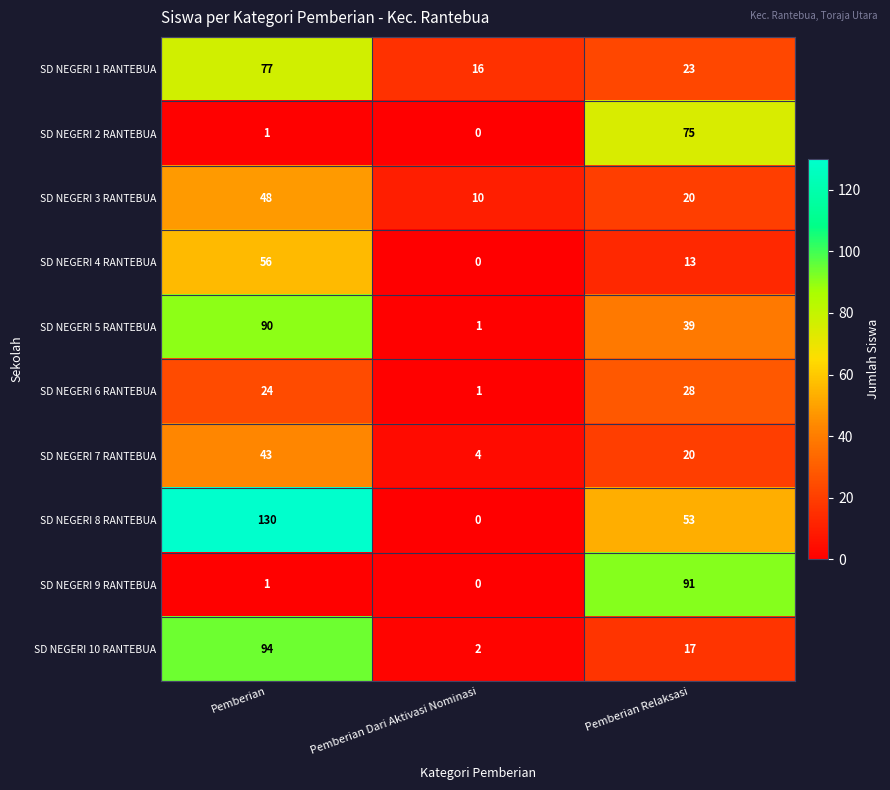

What is the maximum value shown in the chart?

130